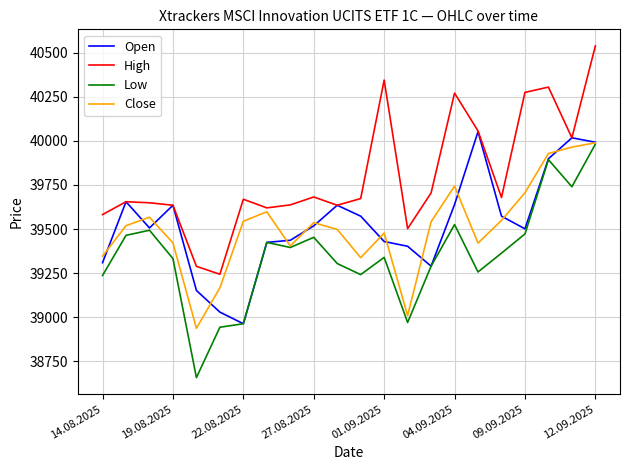

Which series has the largest total across all categories?

High